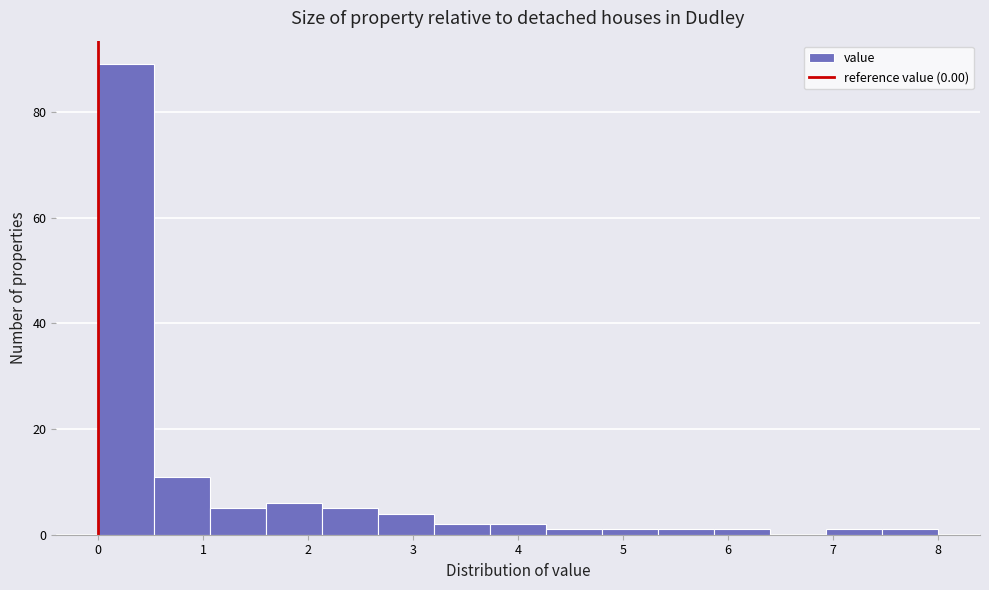

Over which range of the x-axis is the bar tallest?

0.0 to 0.5